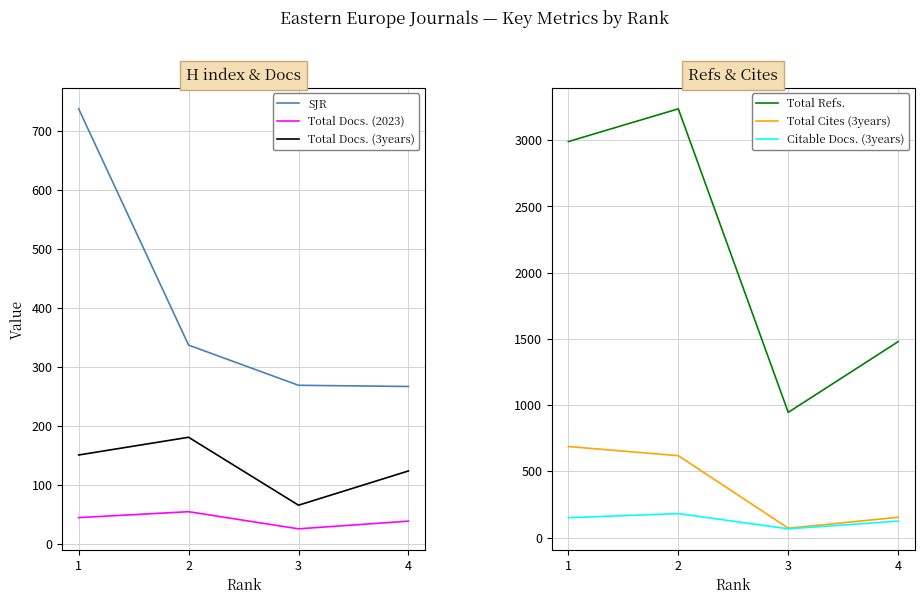

Reading right to left, list all the values displayed in this chart.

SJR: 267	269	337	737
Total Docs. (2023): 39	26	55	45
Total Docs. (3years): 124	66	181	151
Total Refs.: 1479	945	3236	2989
Total Cites (3years): 153	71	618	687
Citable Docs. (3years): 124	66	181	150